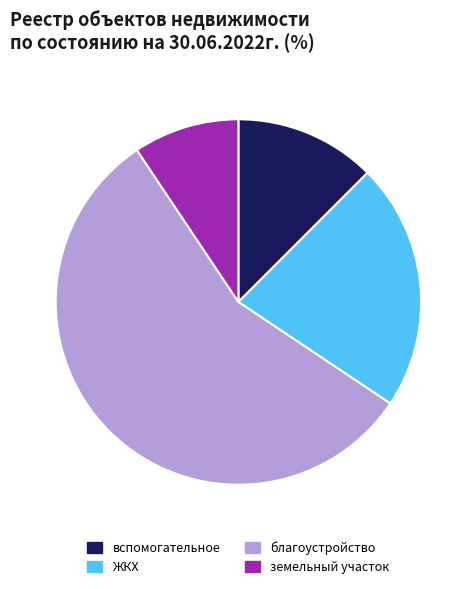

What is the ratio of the value at благоустройство to the value at вспомогательное?

4.5